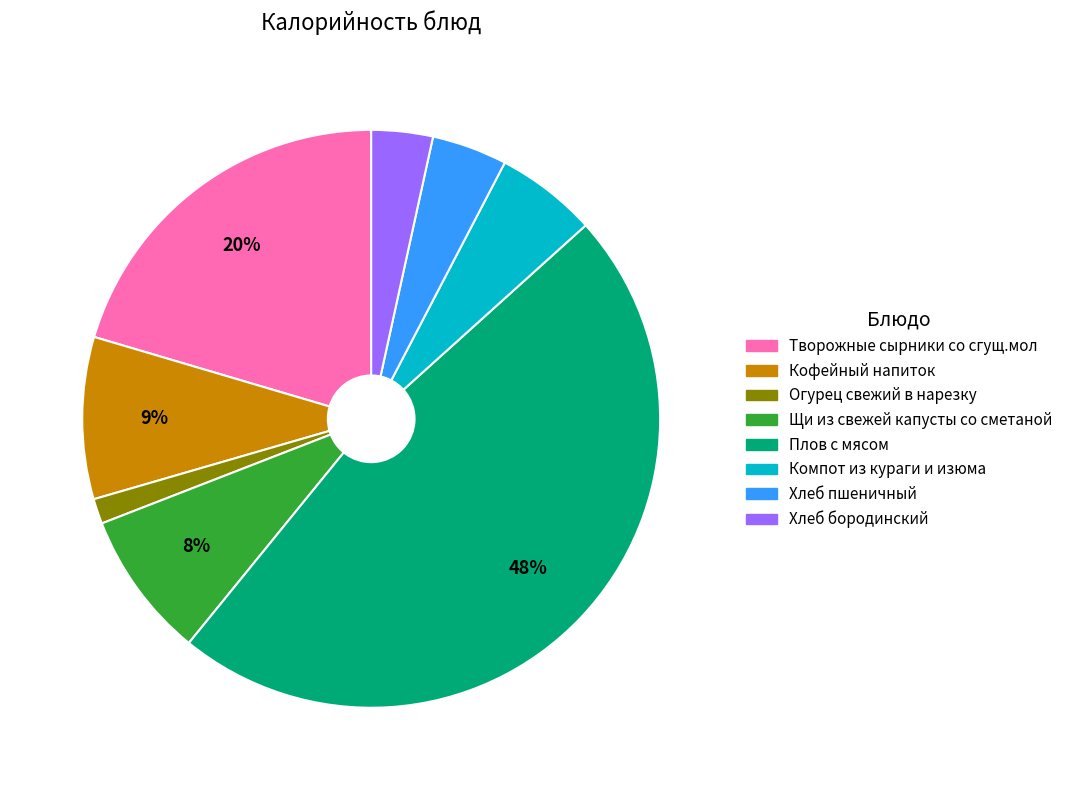

How many slices are in this pie chart?

8